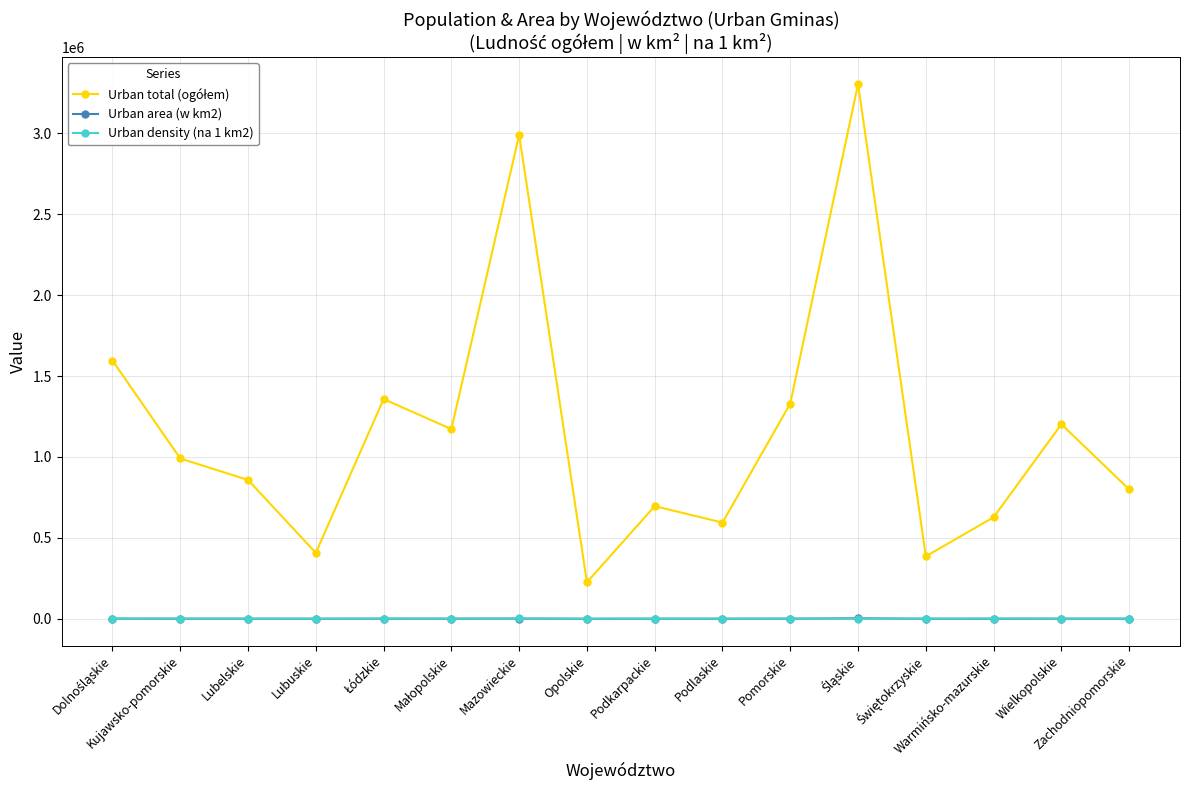

What is the label of the 1st point from the right?

Zachodniopomorskie